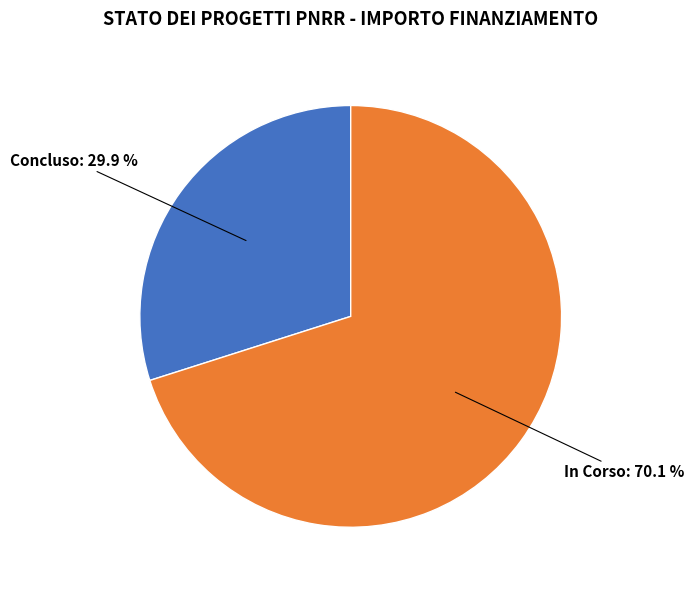

Is there a majority slice in this chart?

Yes